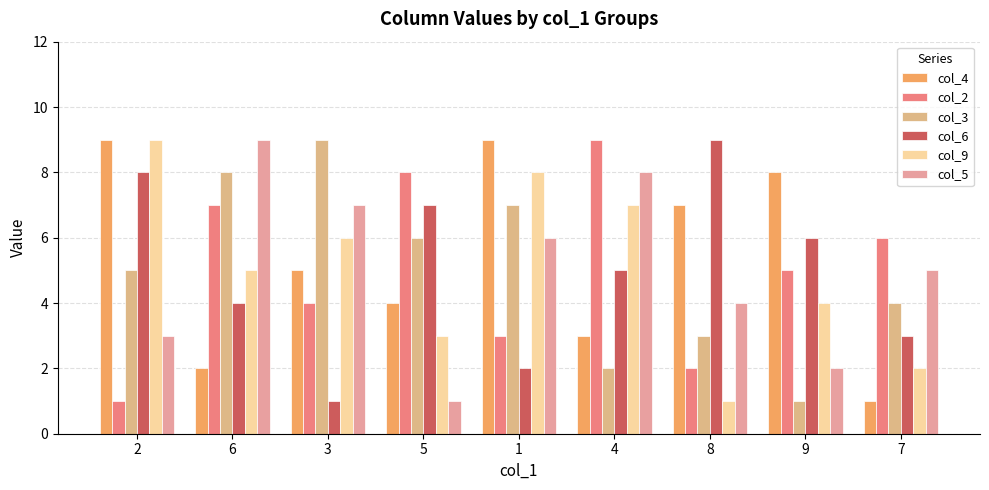

How many col_4 values are between 3 and 8?

5